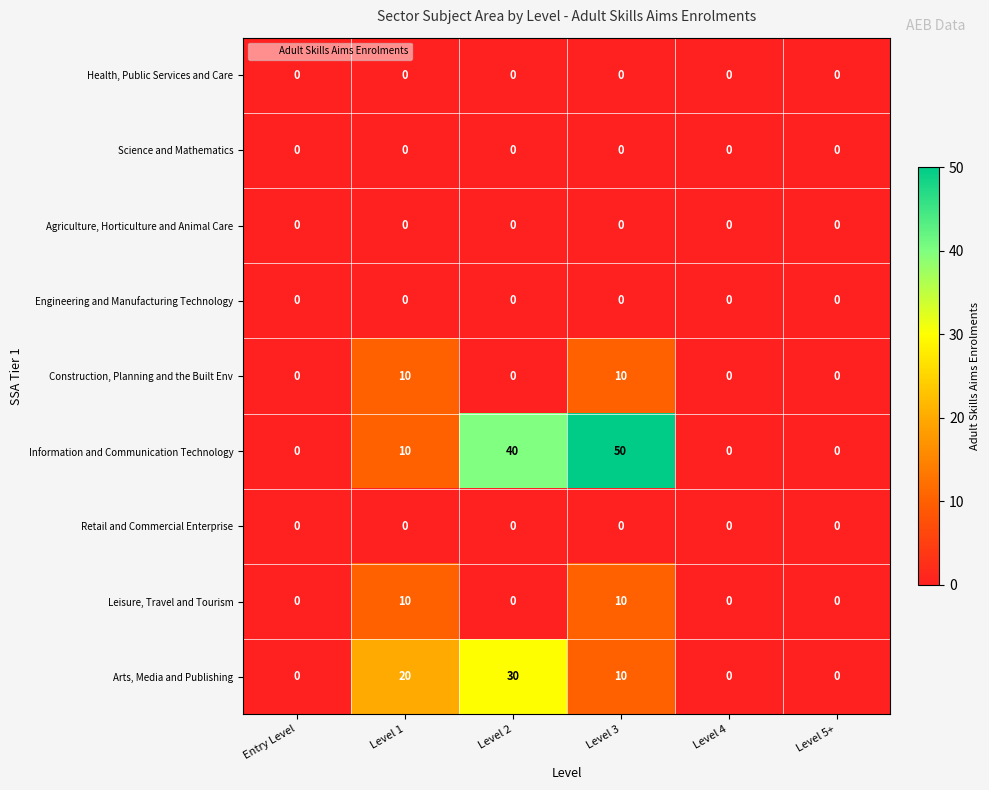

Which category has the highest value across all series?

Level 3